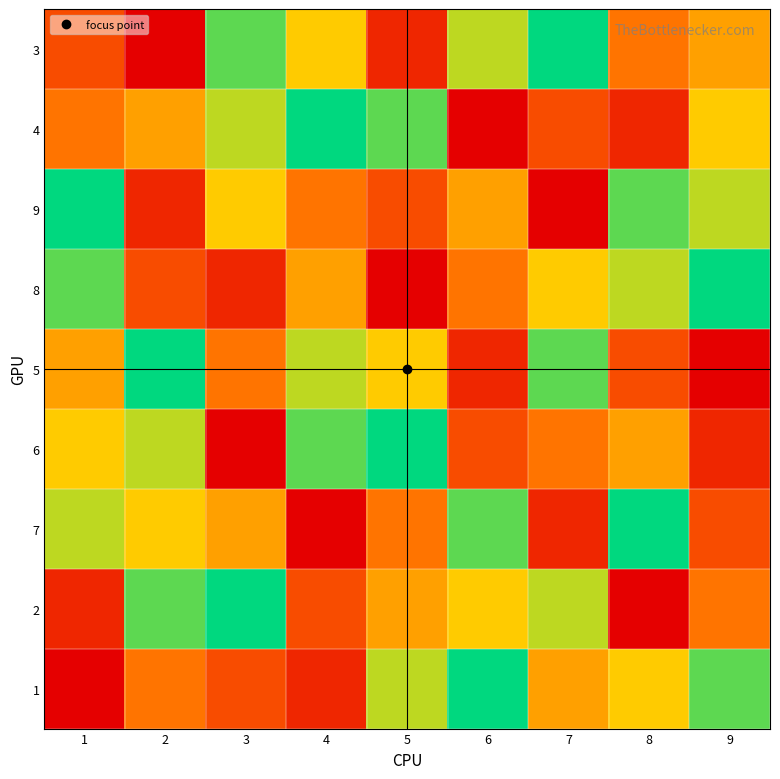

At which category is the sum across all series the highest?

1